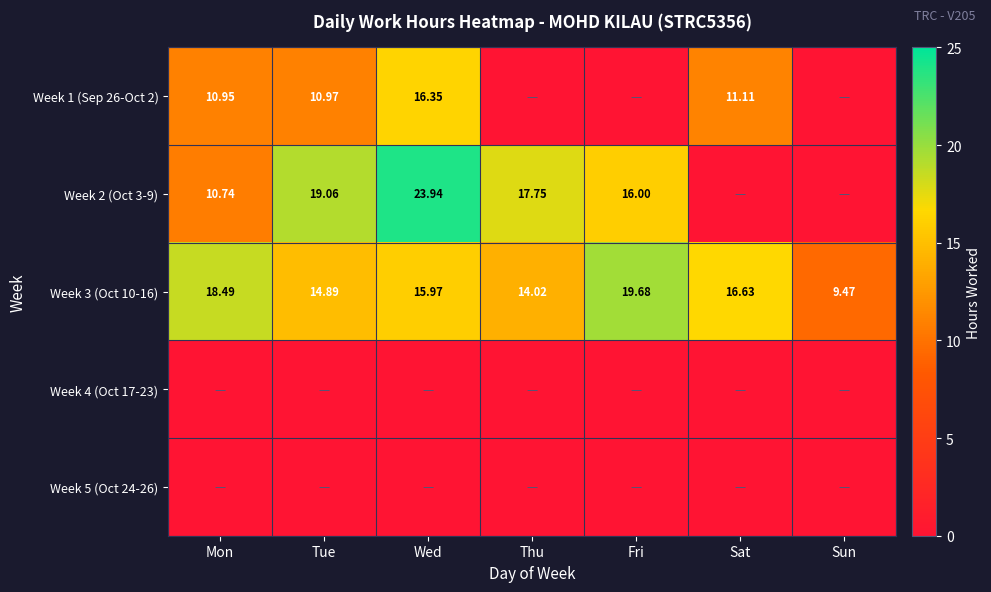

Rank the categories by Week 3 (Oct 10-16) value from lowest to highest.

Sun, Thu, Tue, Wed, Sat, Mon, Fri